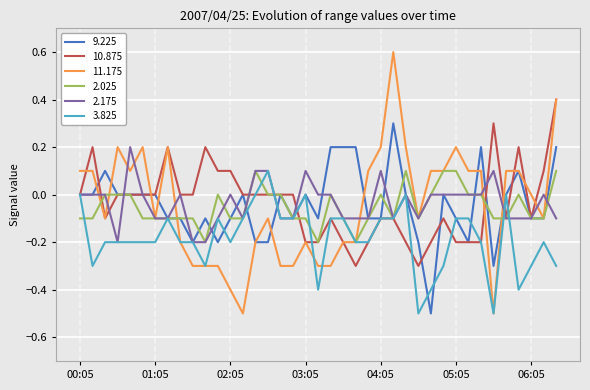

After their last crossing, which series has the higher values: 10.875 or 9.225?

10.875